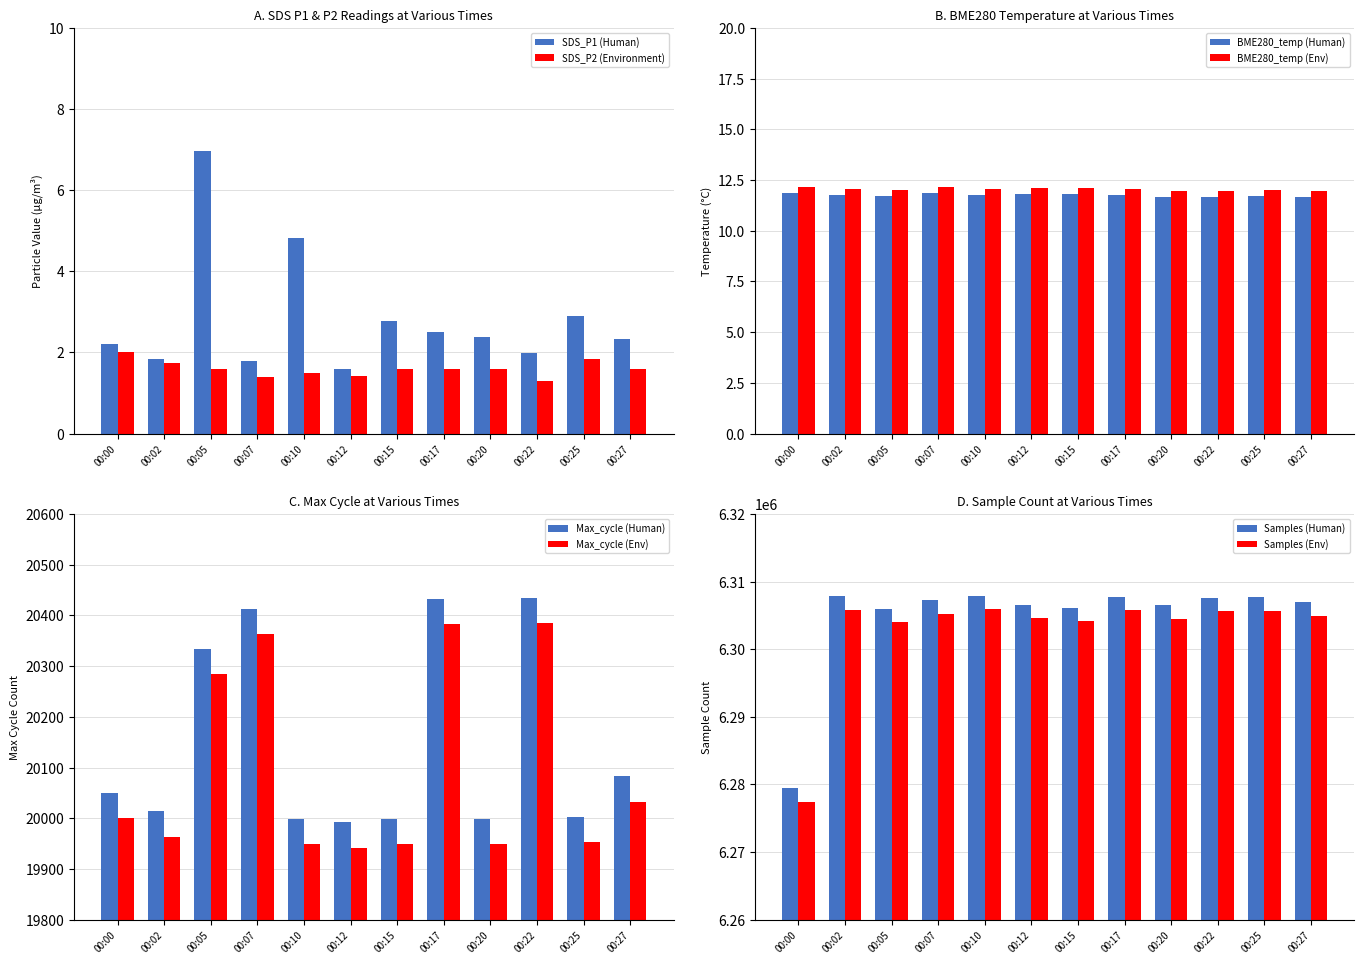

Between 00:20 and 00:02, which is larger?

00:02